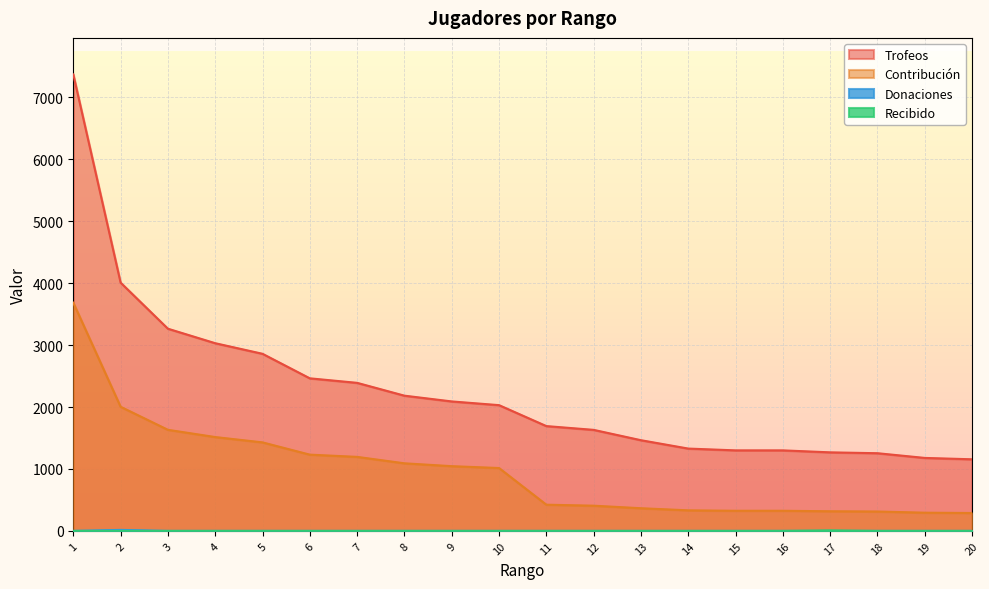

What is the difference between the highest and lowest values at 11?

1692